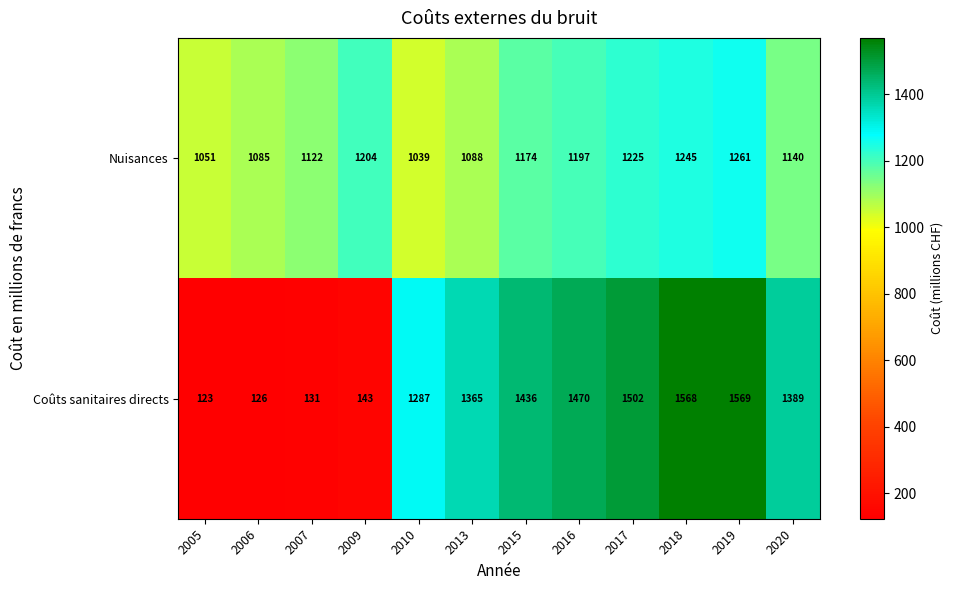

Which series has the largest total across all categories?

Nuisances